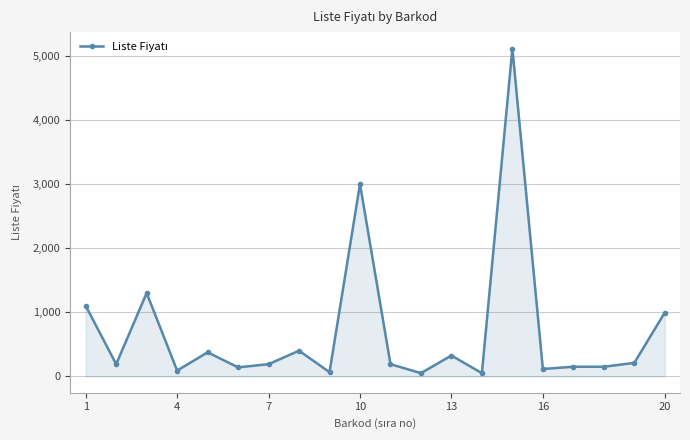

What is the maximum value shown in the chart?

5115